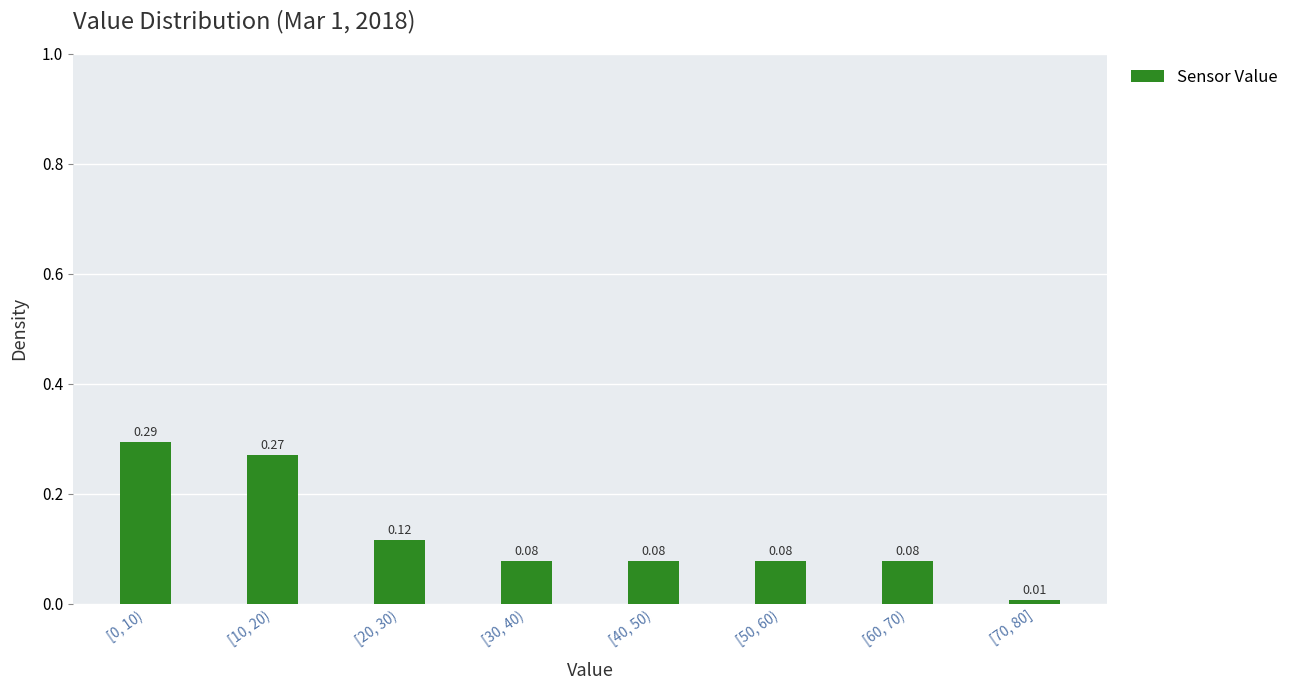

Which has a higher value, [70, 80] or [40, 50)?

[40, 50)